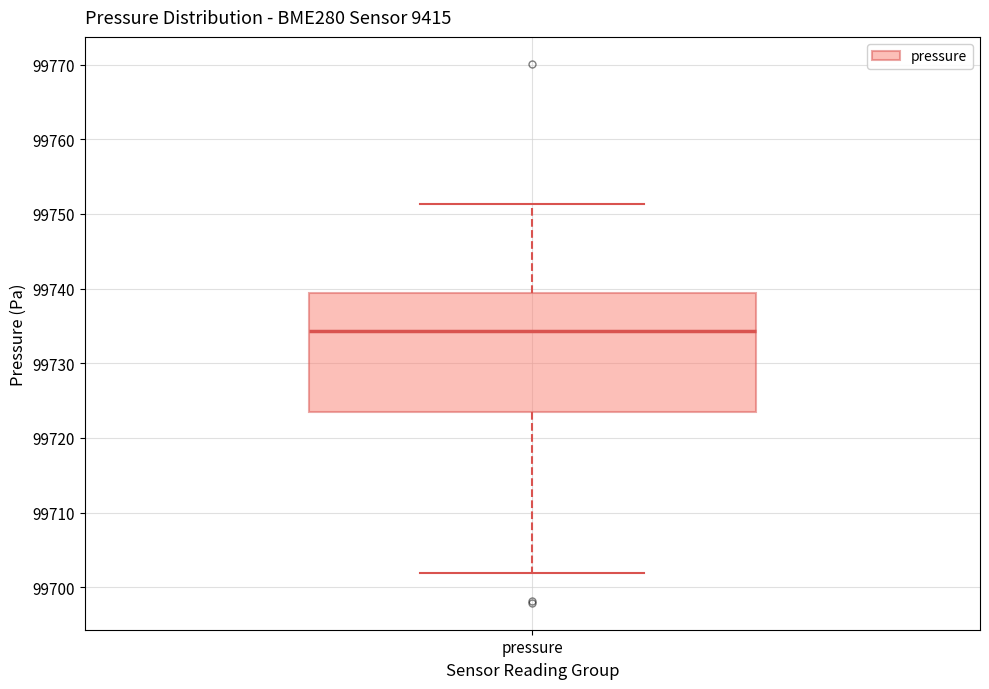

Transcribe this box plot: give where the median line is, the range the box spans, and where the two whiskers end, as read against the y-axis. The values are not printed on the chart, so give them approximately, as read against the axis.

median 99734, box 99723 to 99739, whiskers 99702 to 99751